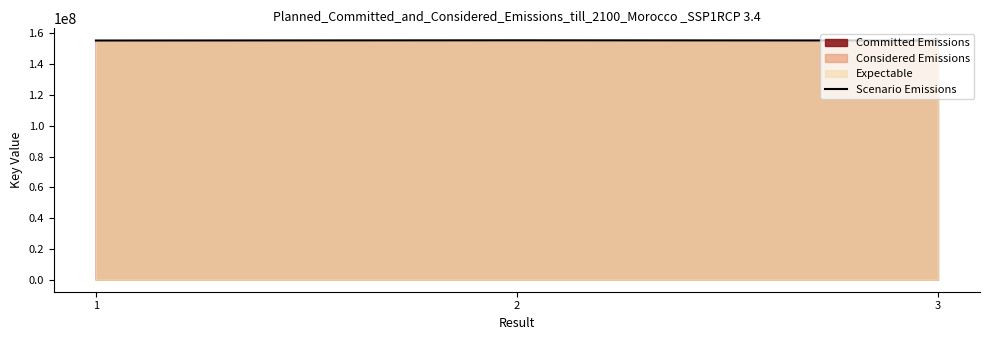

The value at 3 is 79560415. True or false?

False